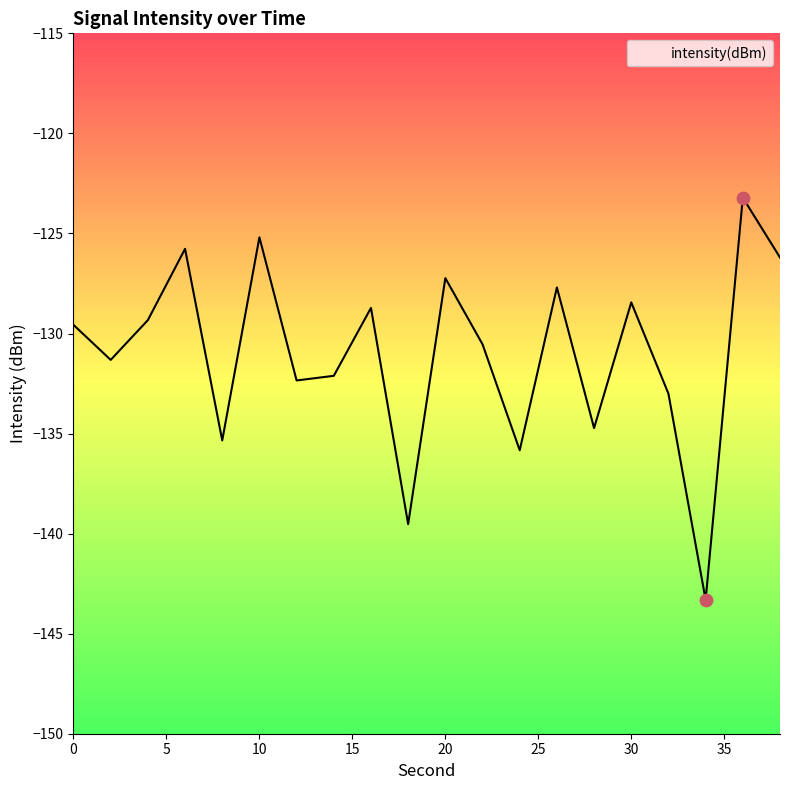

What is the change in value from 18 to 28?

+4.8